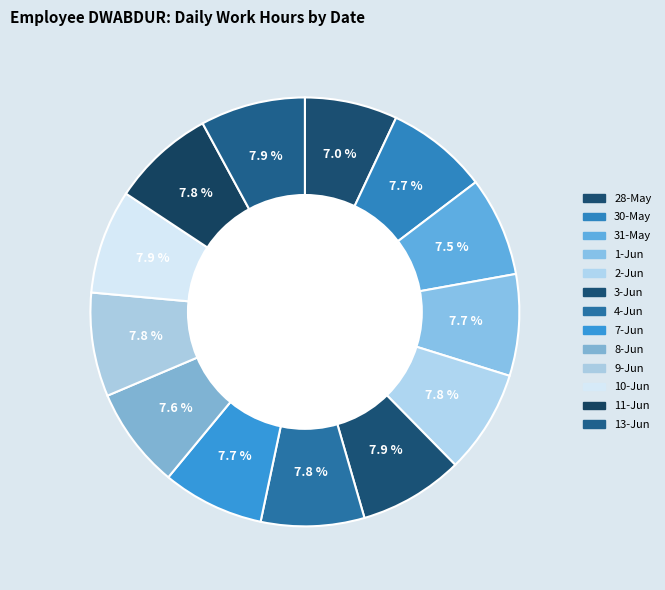

How many slices are in this pie chart?

13